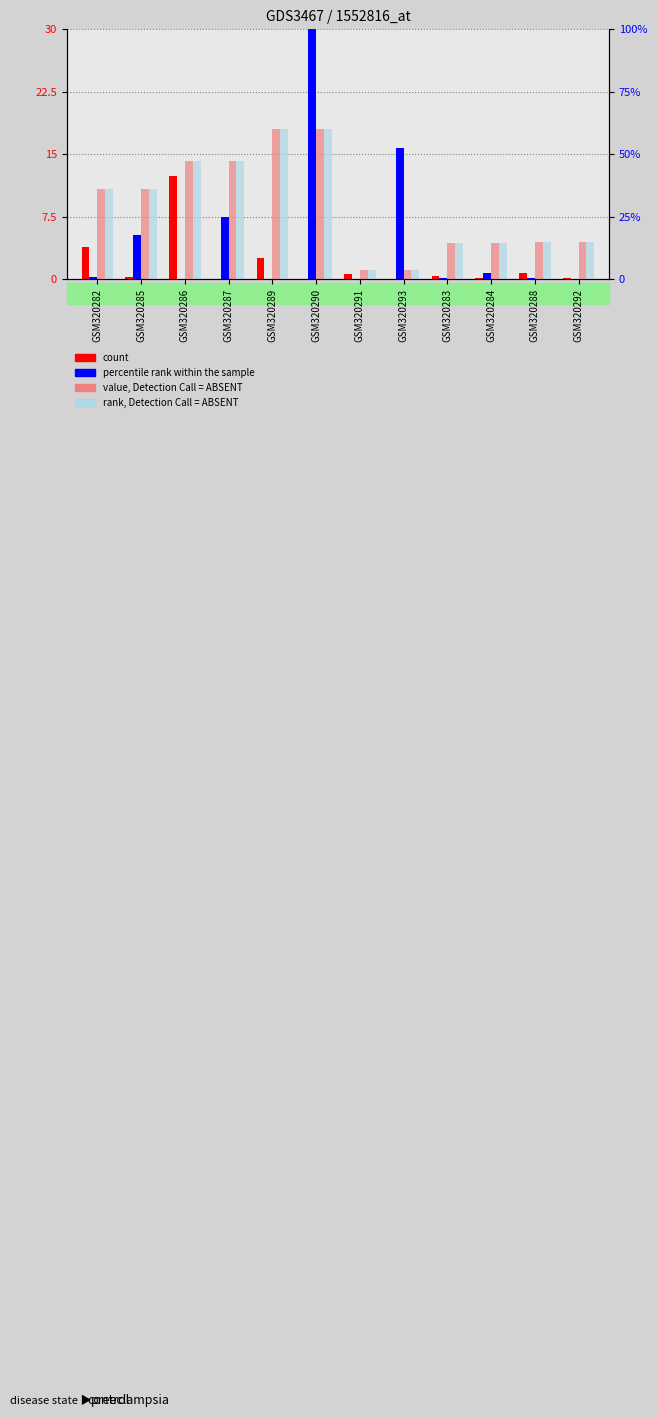

What is the total value across all series at GSM320293?

17.8